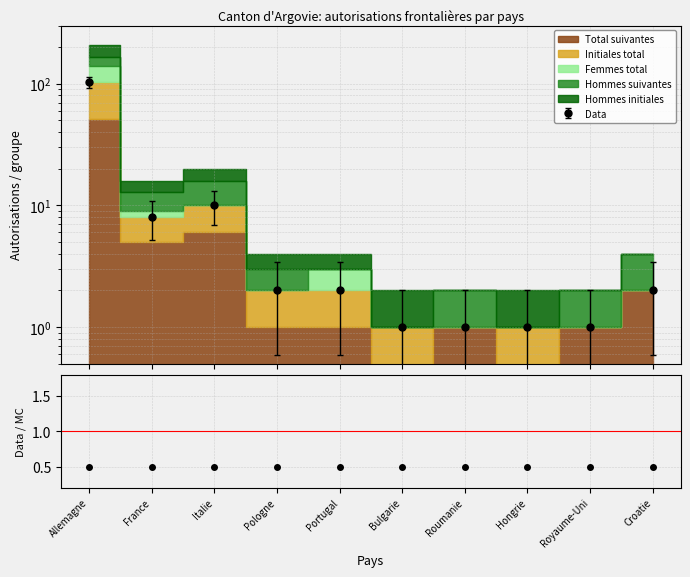

What is the average value of the Femmes total series?

13.1